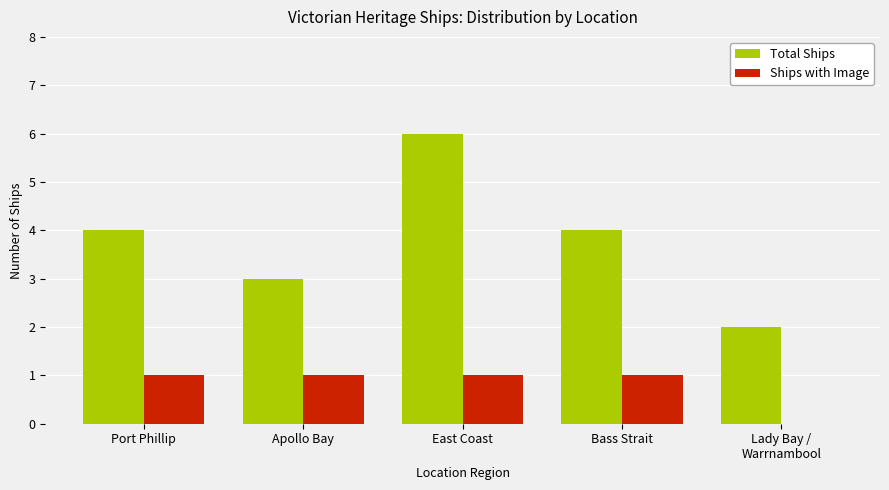

What is the greatest value displayed?

6